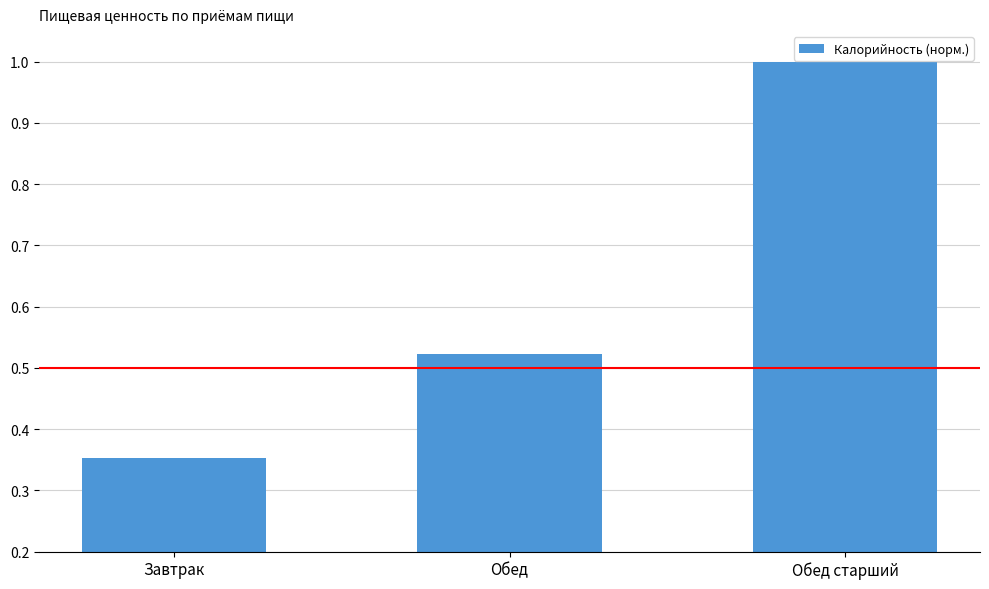

Is it true that the value at Обед старший is 1.4?

False